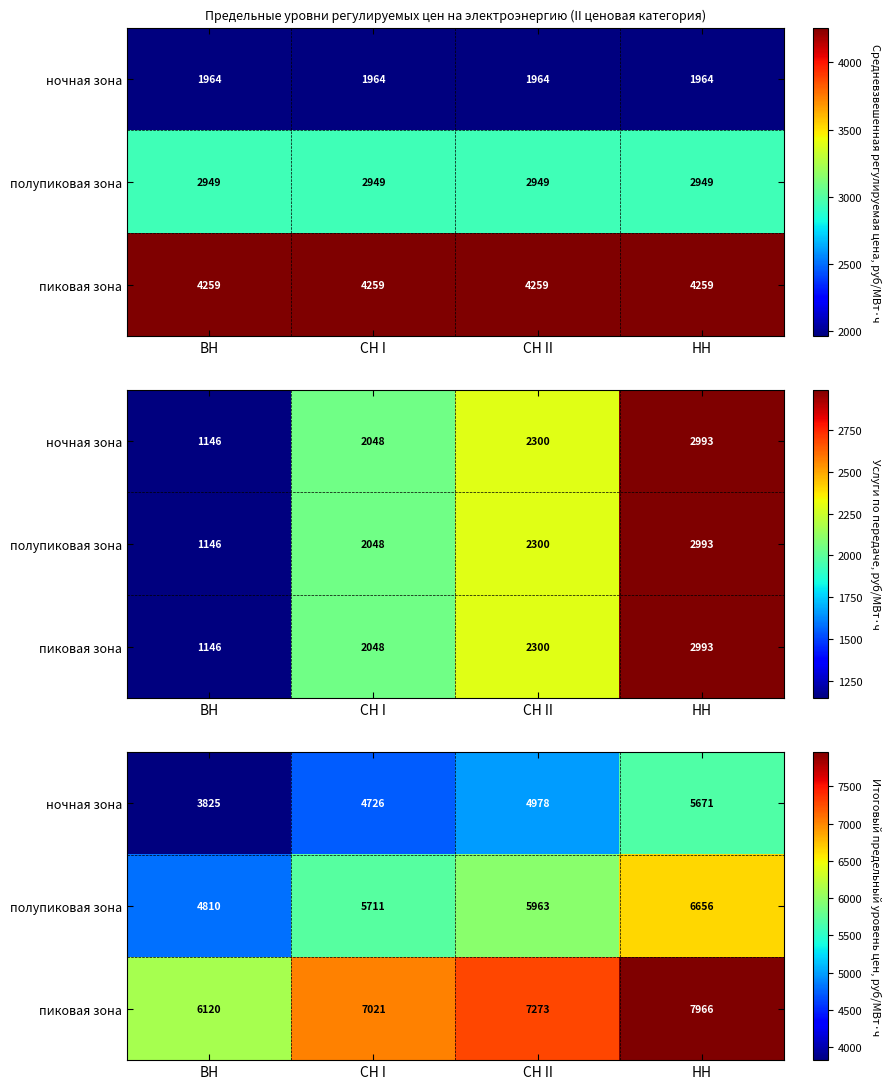

The value of полупиковая зона at СН II is 3791.3. True or false?

False